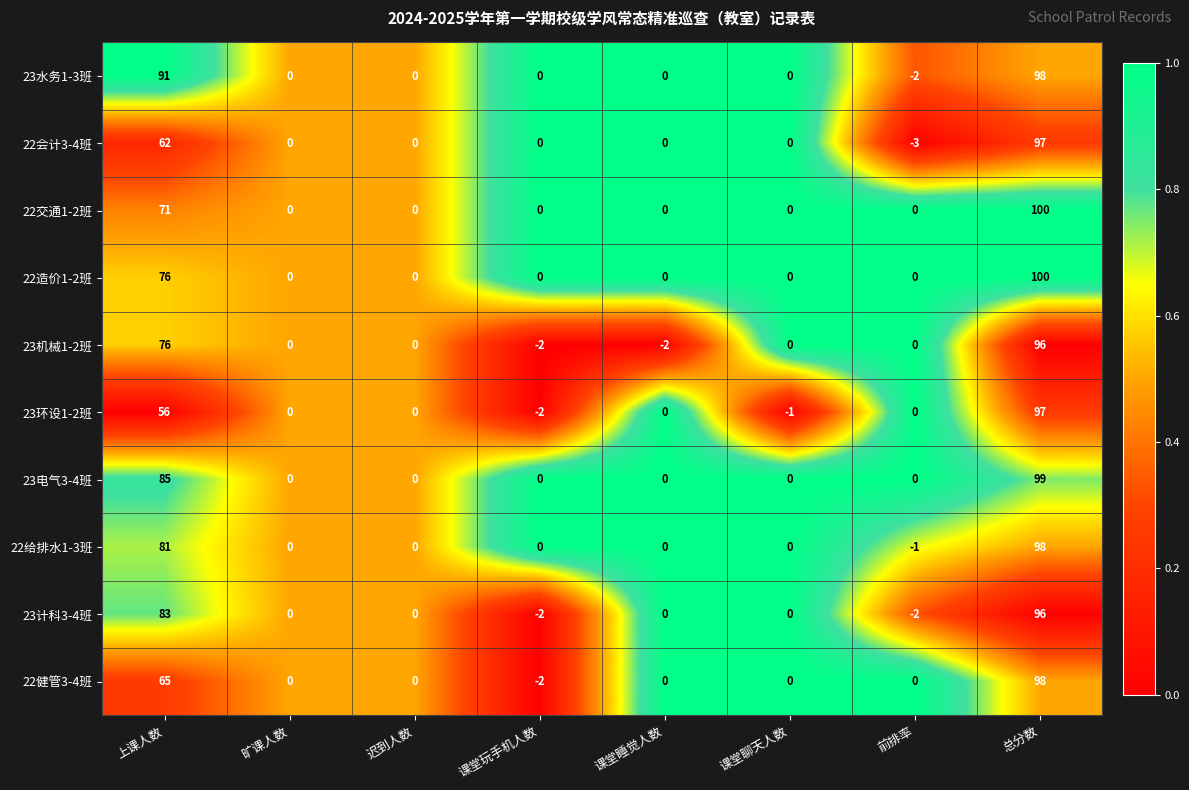

The 22造价1-2班 series shows 66 at 迟到人数. True or false?

False